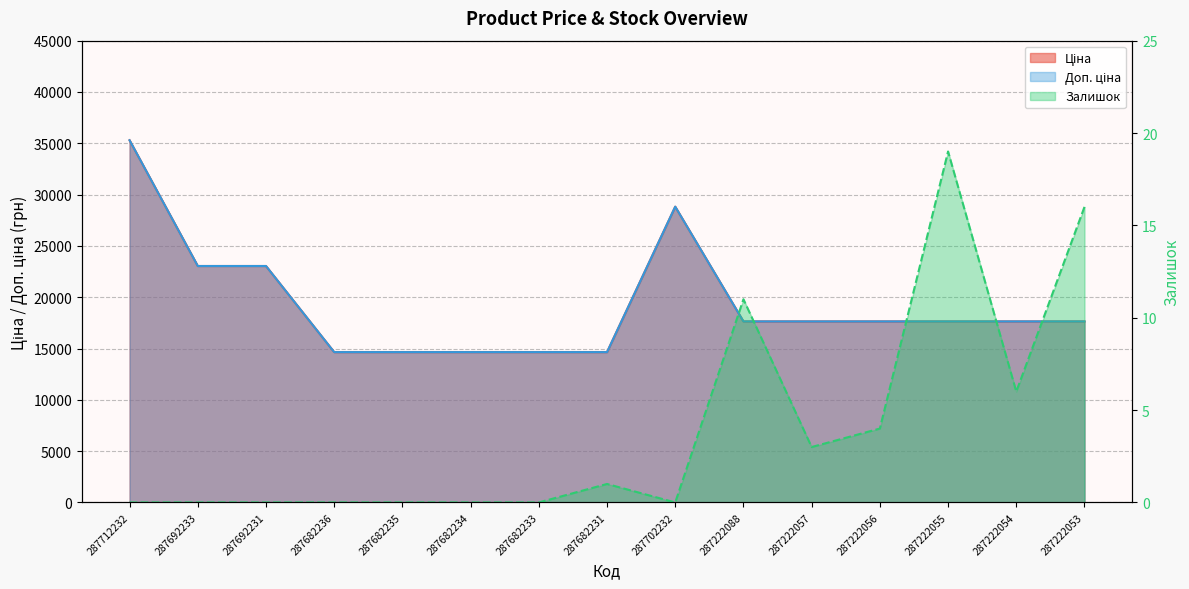

What is the sum of all Доп. ціна values?

289288.6